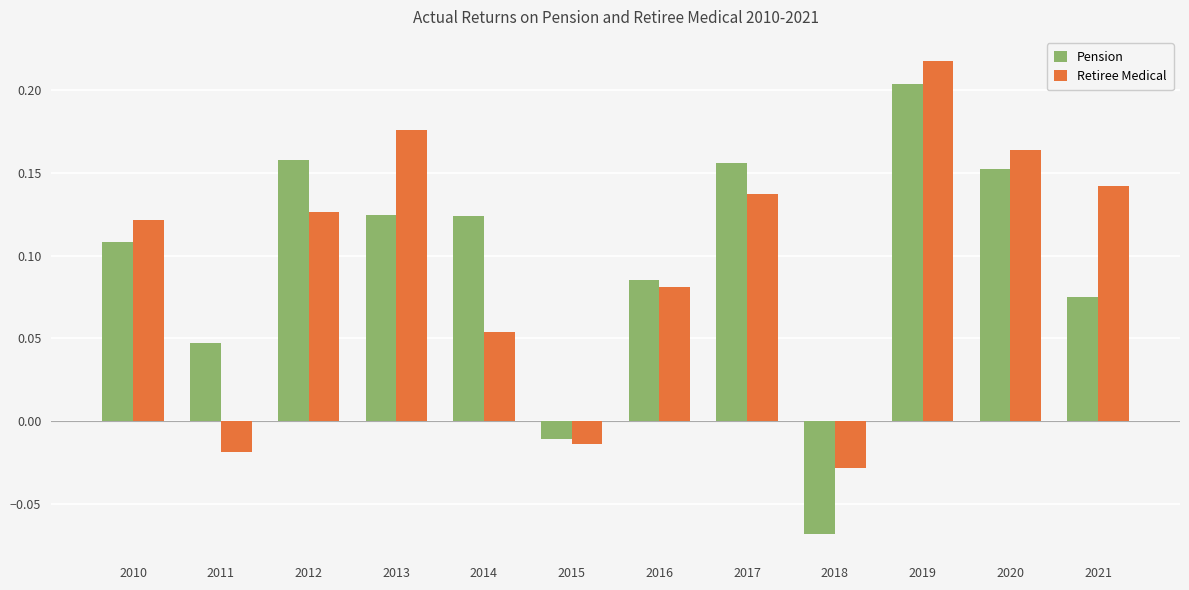

What are all the series names shown in the legend?

Pension, Retiree Medical